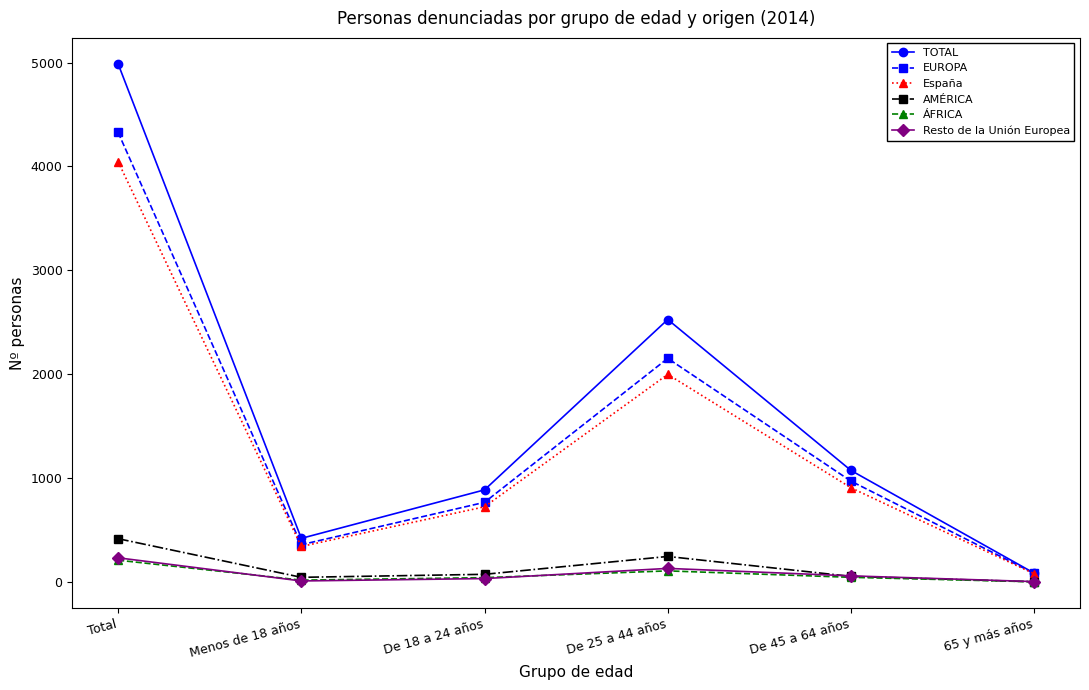

At which category does AMÉRICA reach its first local peak?

De 25 a 44 años